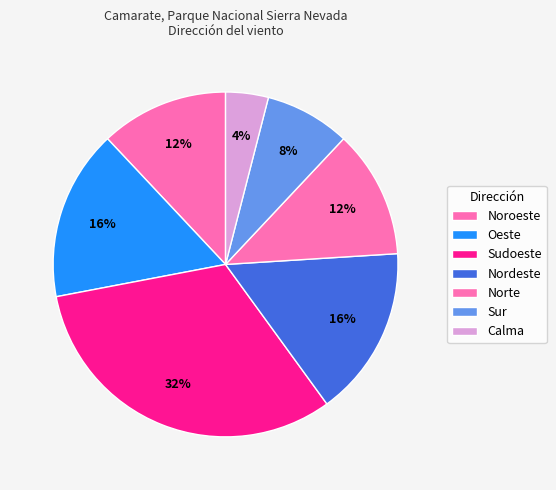

Count the number of slices in the pie.

7